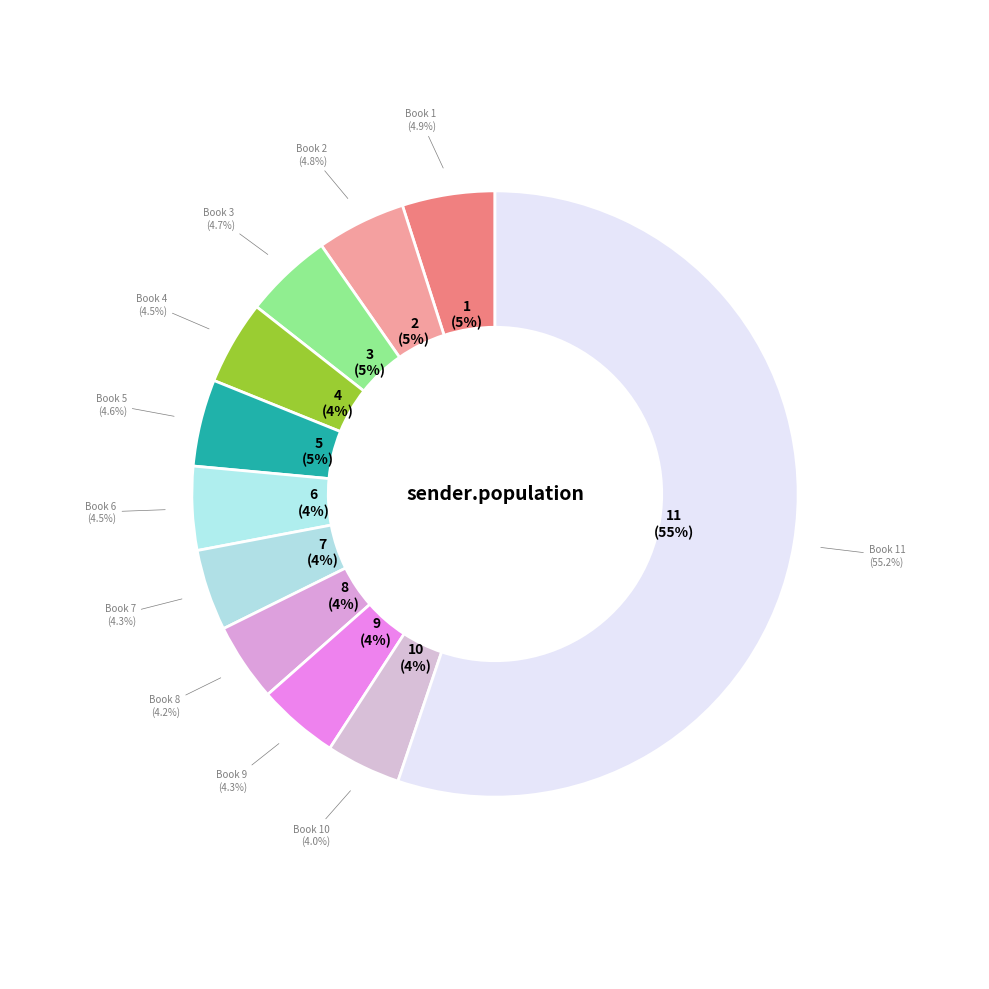

To the nearest percent, what is the difference between the largest and smallest slice percentages?

51%